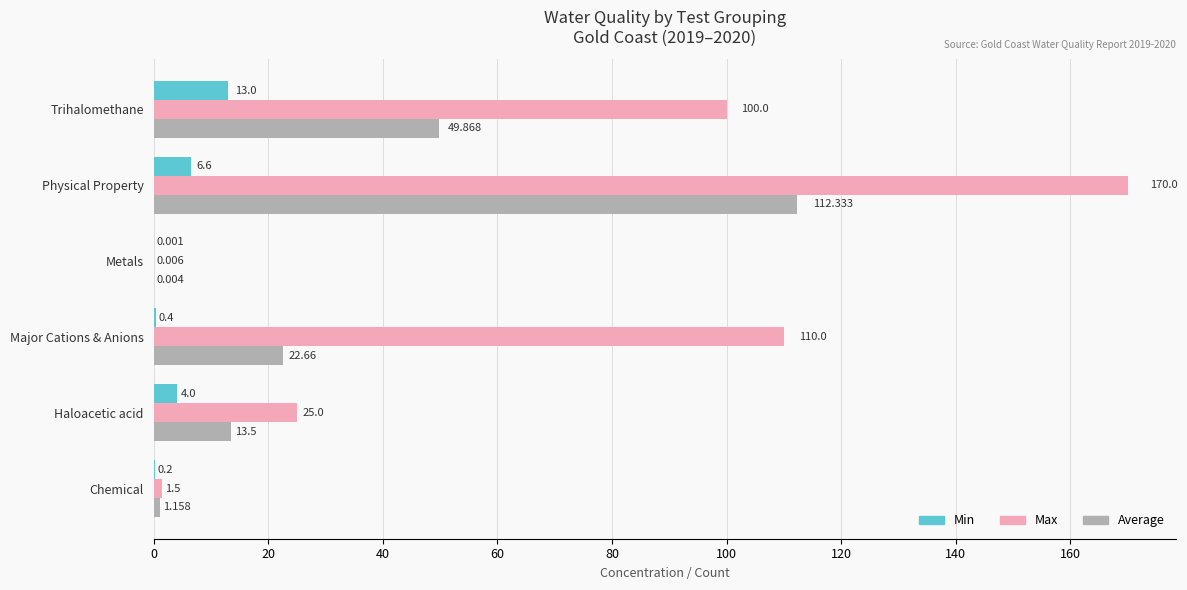

At which category is the sum across all series the highest?

Physical Property